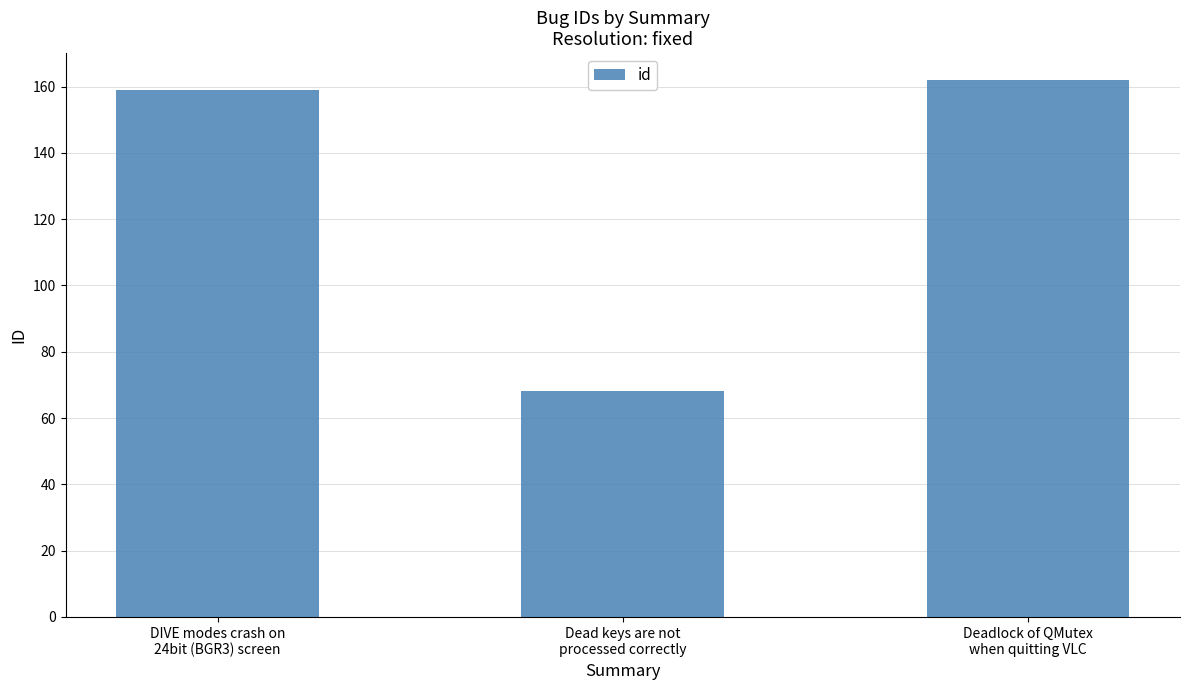

Reading left to right, list all the values displayed in this chart.

DIVE modes crash on
24bit (BGR3) screen=159	Dead keys are not
processed correctly=68	Deadlock of QMutex
when quitting VLC=162